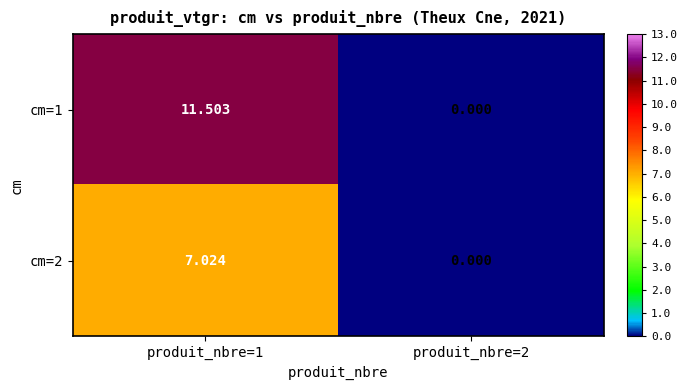

Which label corresponds to the smallest value in the chart?

produit_nbre=2